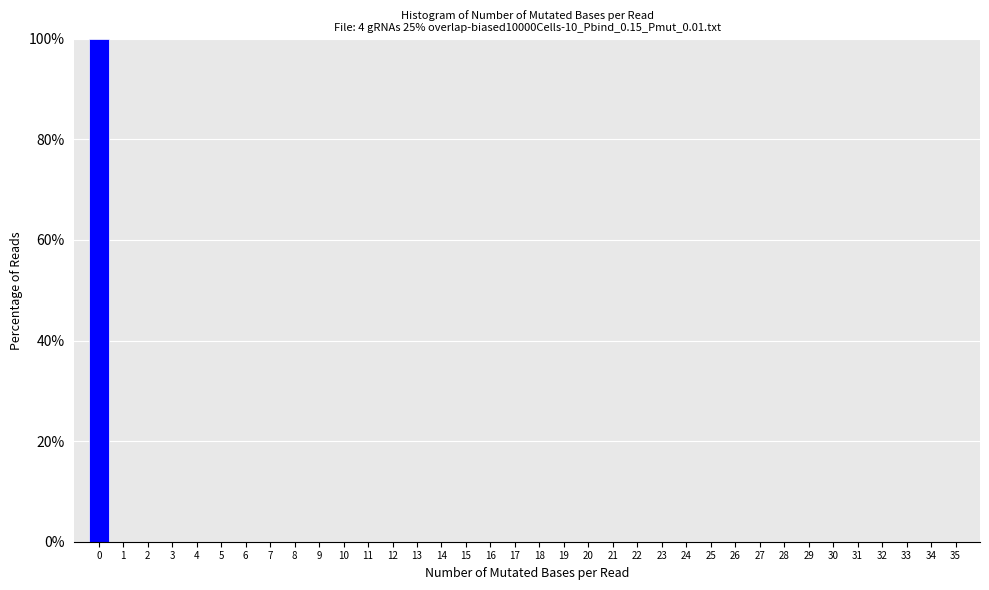

What is the height of the bar covering -0.5 to 0.5 on the x-axis? The values are not printed on the chart, so give them approximately, as read against the axis.

100